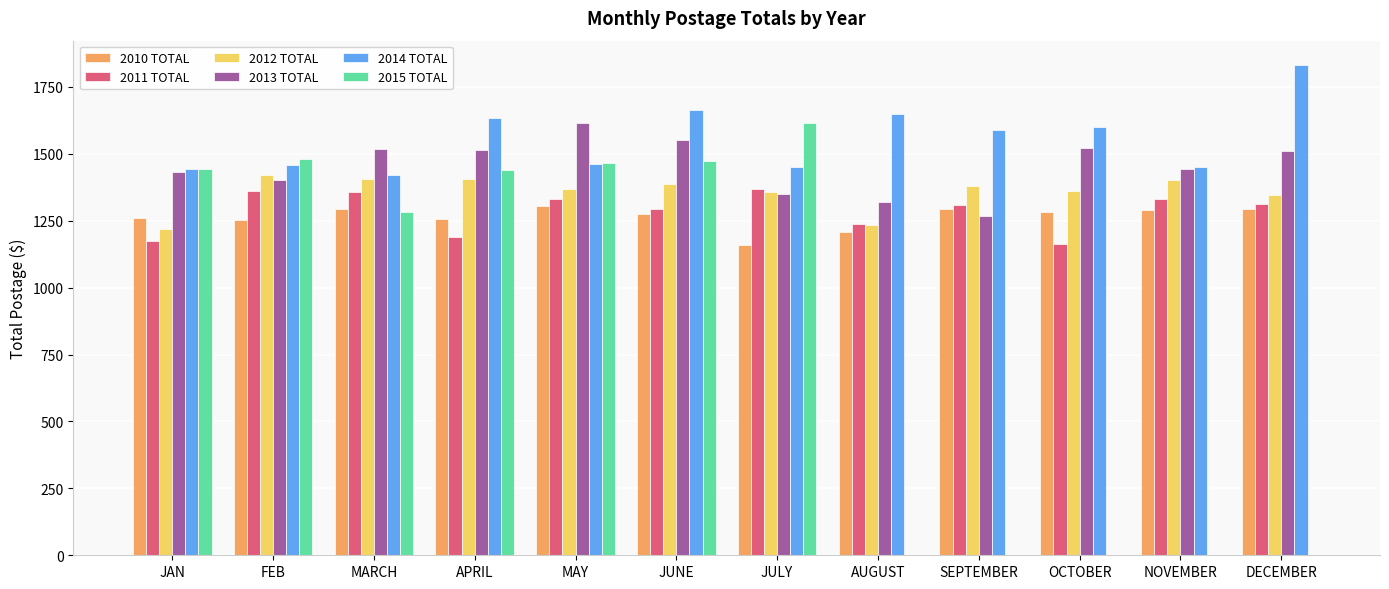

What is the sum of all 2010 TOTAL values?

15163.0